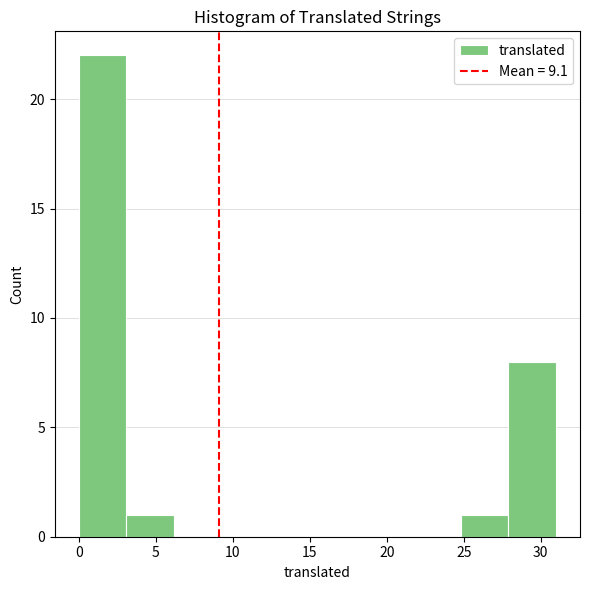

Reading left to right, list every bar in this chart as the range it spans on the x-axis followed by its height. Neither the bar edges nor the heights are printed on the chart, so give them approximately, as read against the axes.

0.0 to 3.1: 22
3.1 to 6.2: 1
6.2 to 9.3: 0
9.3 to 12.4: 0
12.4 to 15.5: 0
15.5 to 18.6: 0
18.6 to 21.7: 0
21.7 to 24.8: 0
24.8 to 27.9: 1
27.9 to 31.0: 8